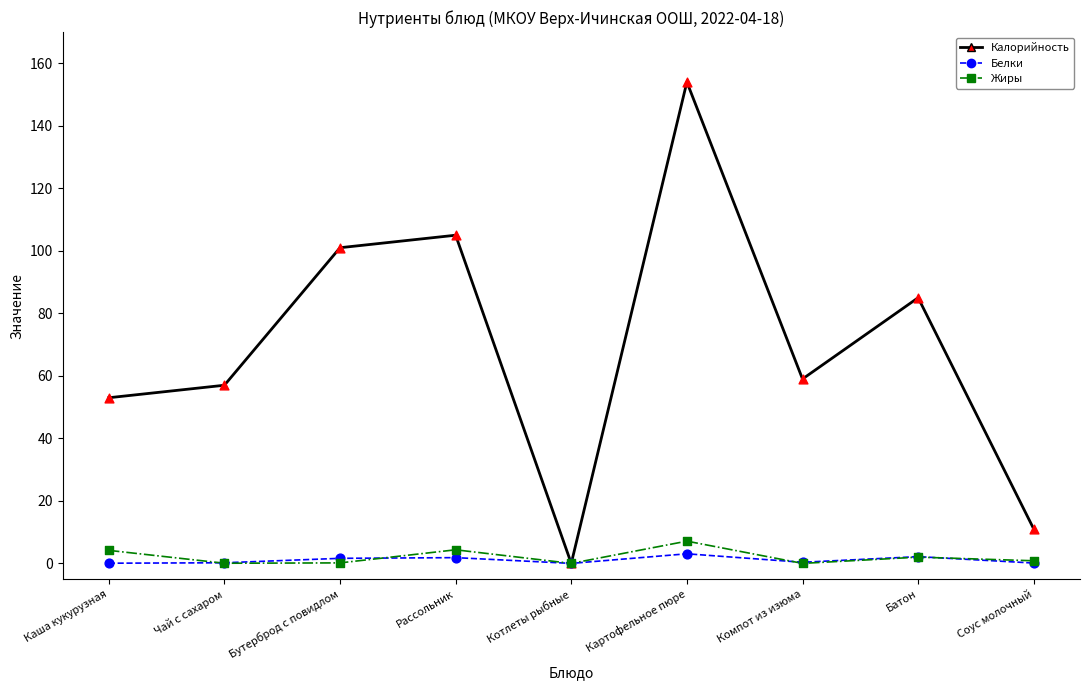

At which category is the sum across all series the highest?

Картофельное пюре